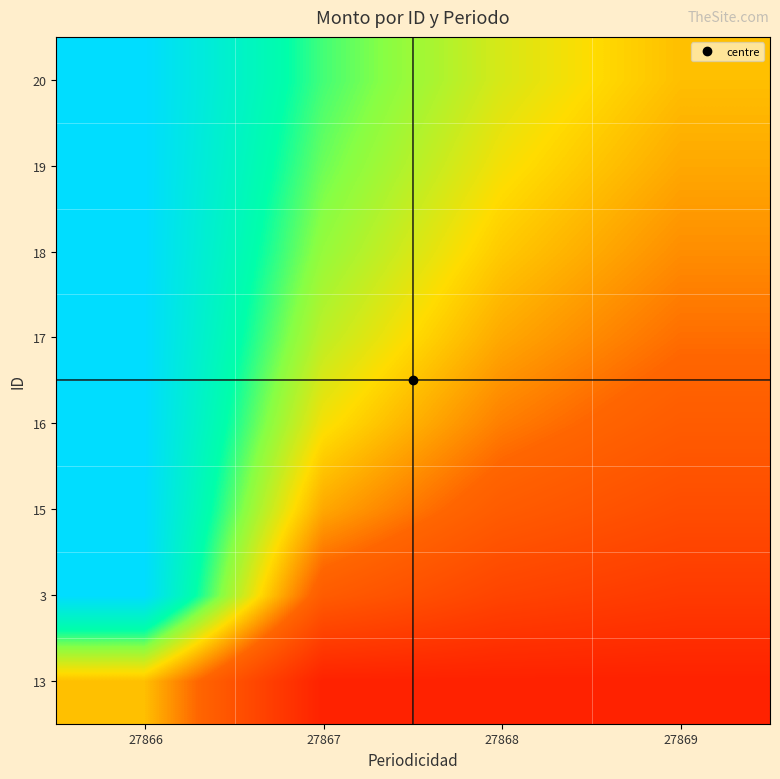

At how many categories does at least one series exceed 0?

4